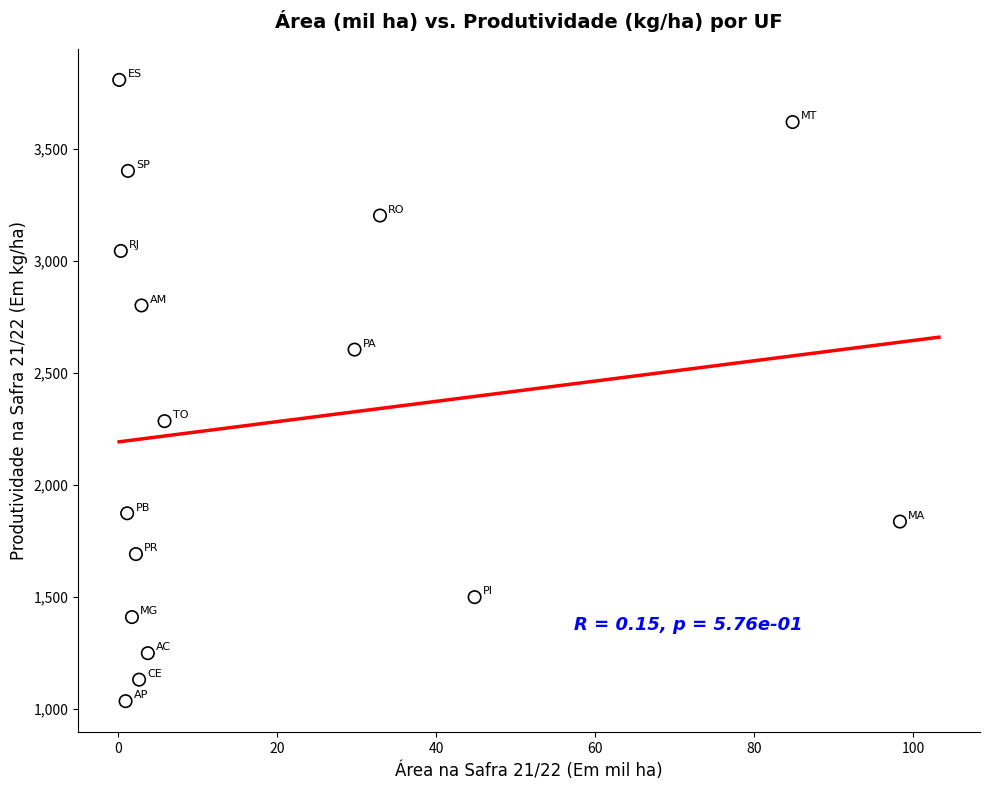

What Y value in the scatter plot is closest to 2420?

2284